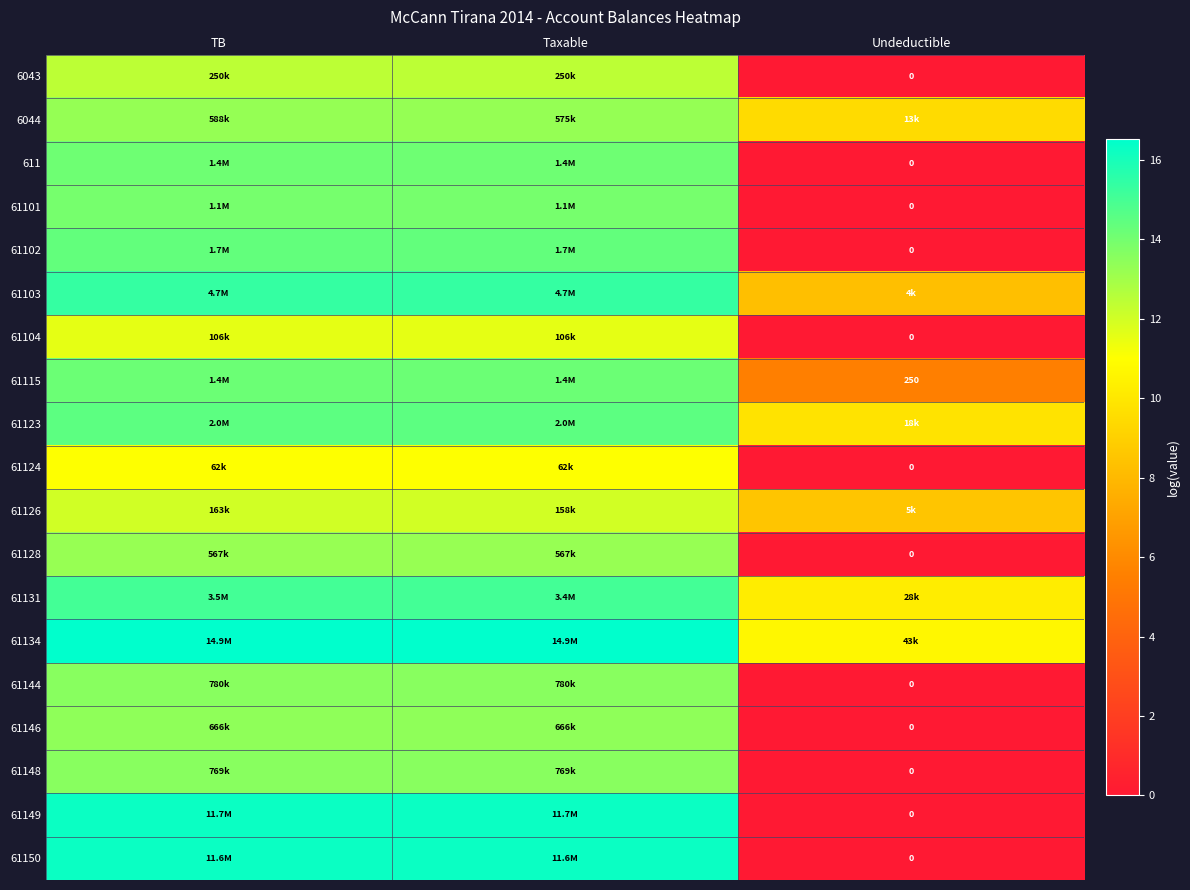

Which series has the widest spread of values?

61149